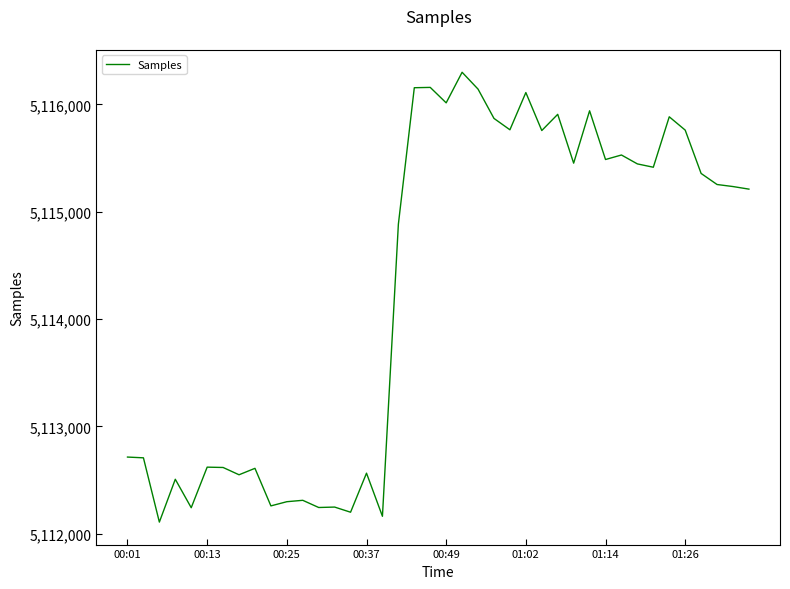

What is the difference between the maximum and minimum values?

4192